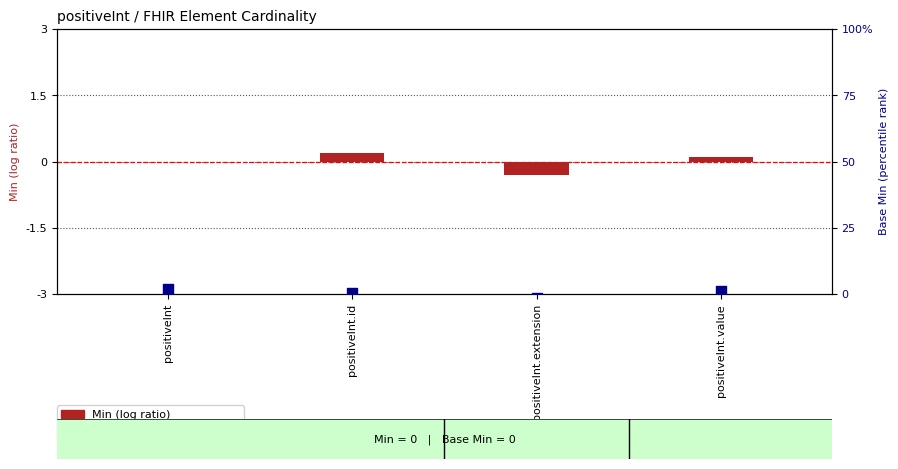

At how many categories does at least one series exceed 0?

3